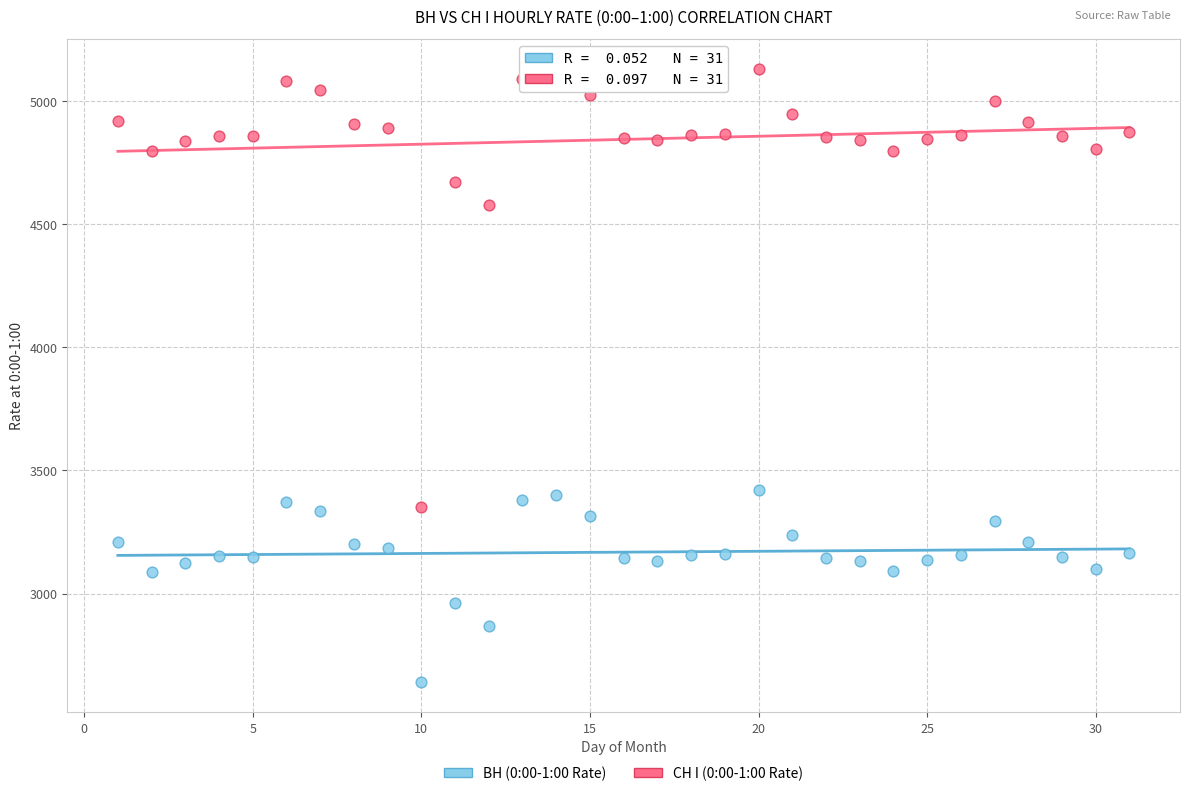

Across all data points, what is the range of X values (max minus min)?

30.0